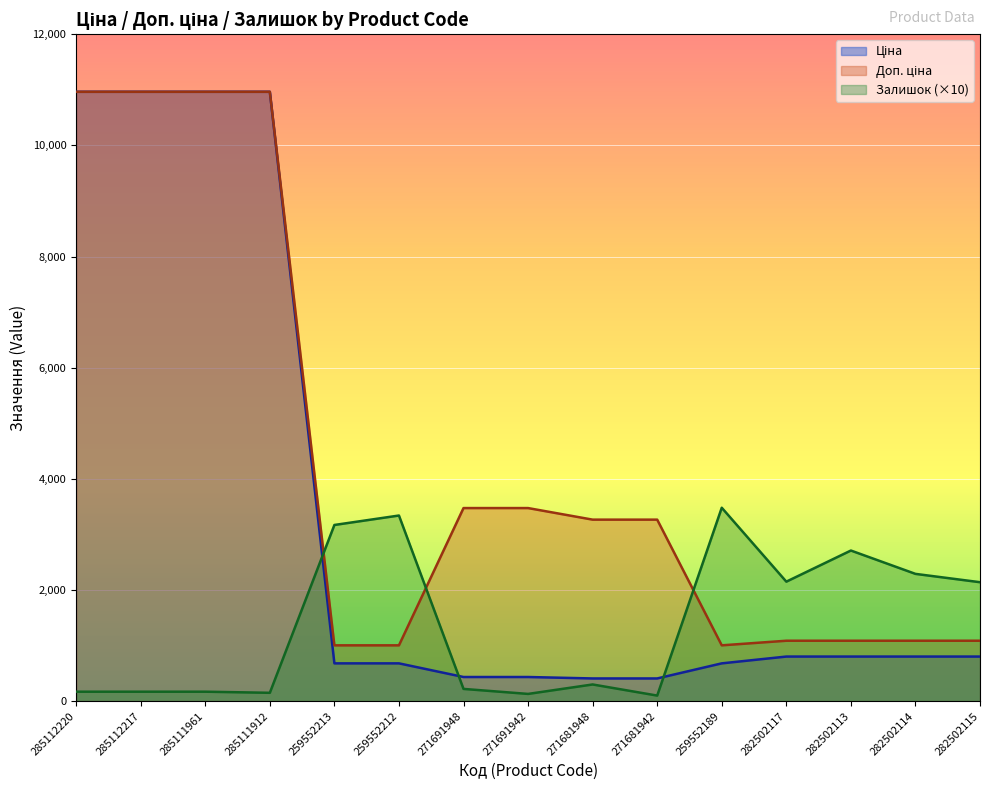

True or false: Залишок has more than 2 interior local peaks.

True